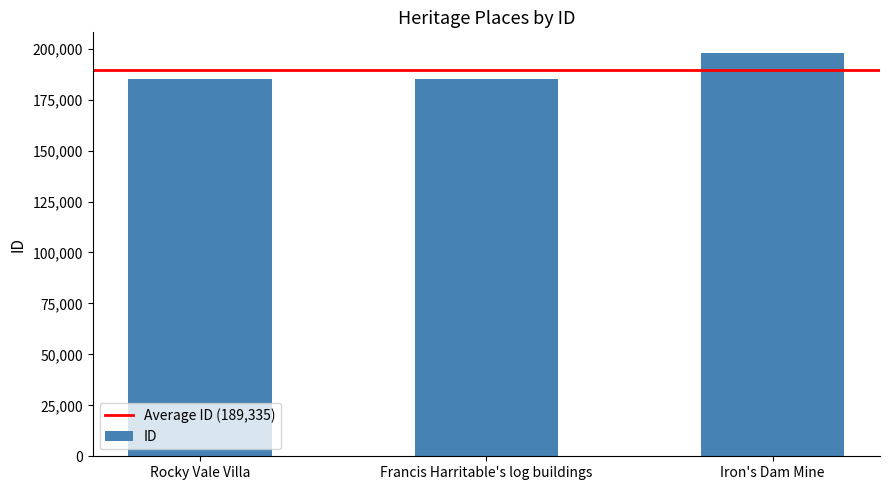

Which label corresponds to the largest value in the chart?

Iron's Dam Mine